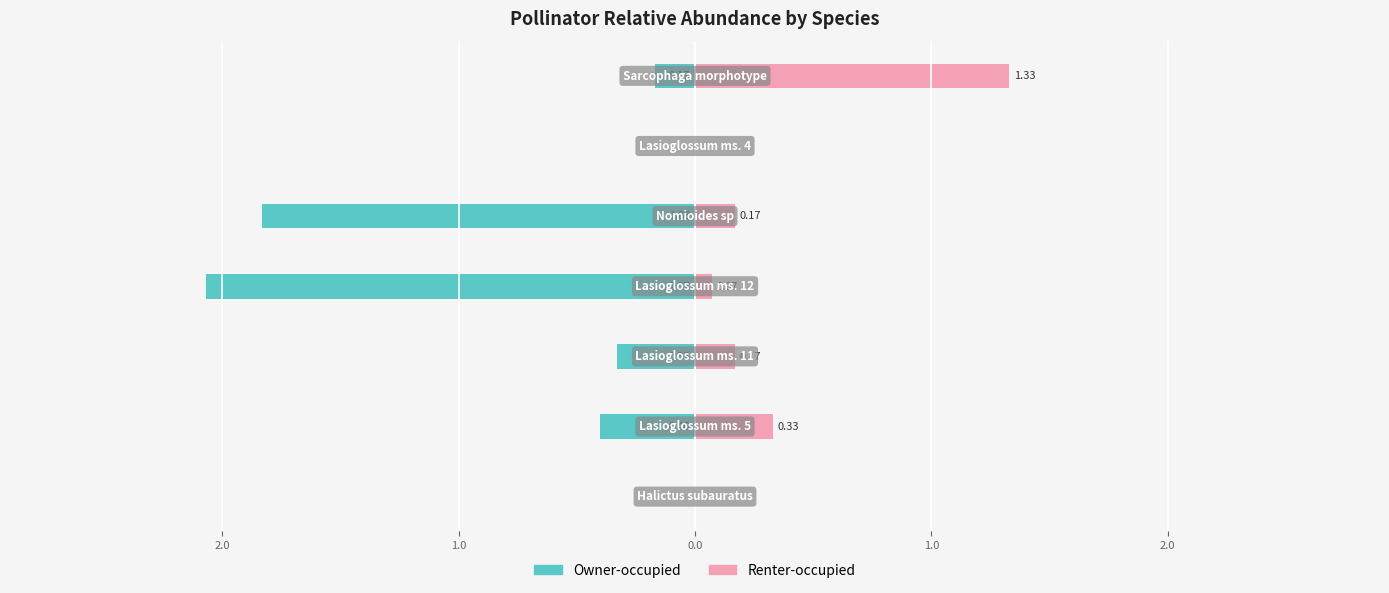

What is the minimum value shown in the chart?

-2.1